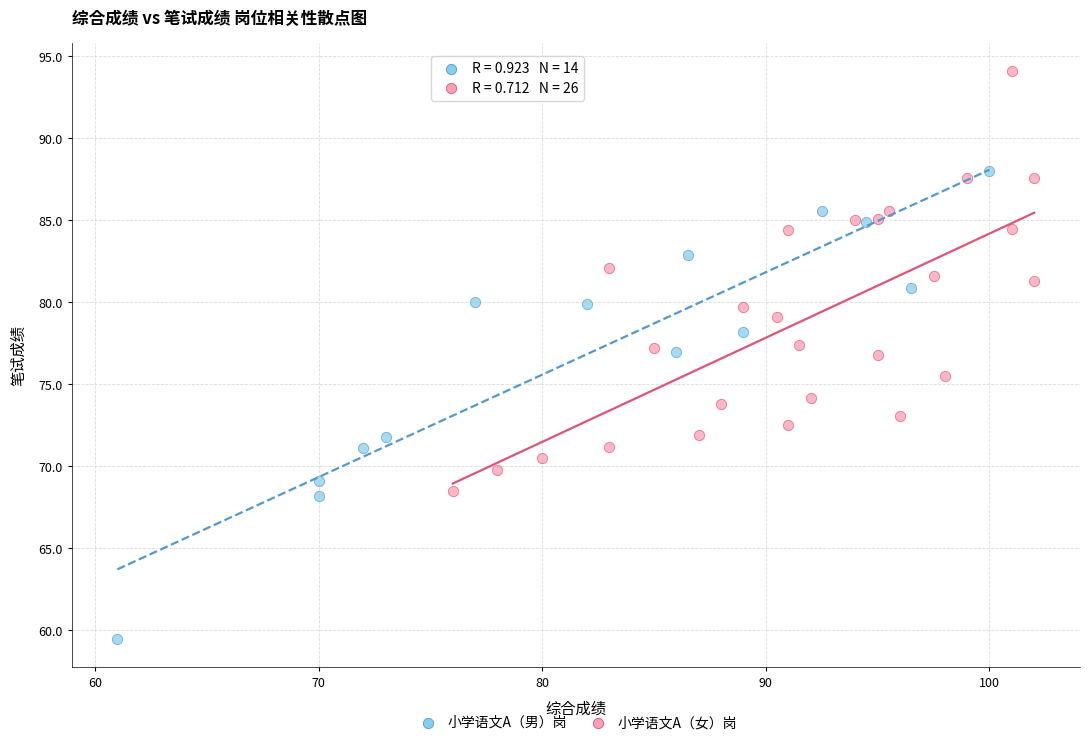

Which series reaches the minimum Y coordinate?

小学语文A（男）岗